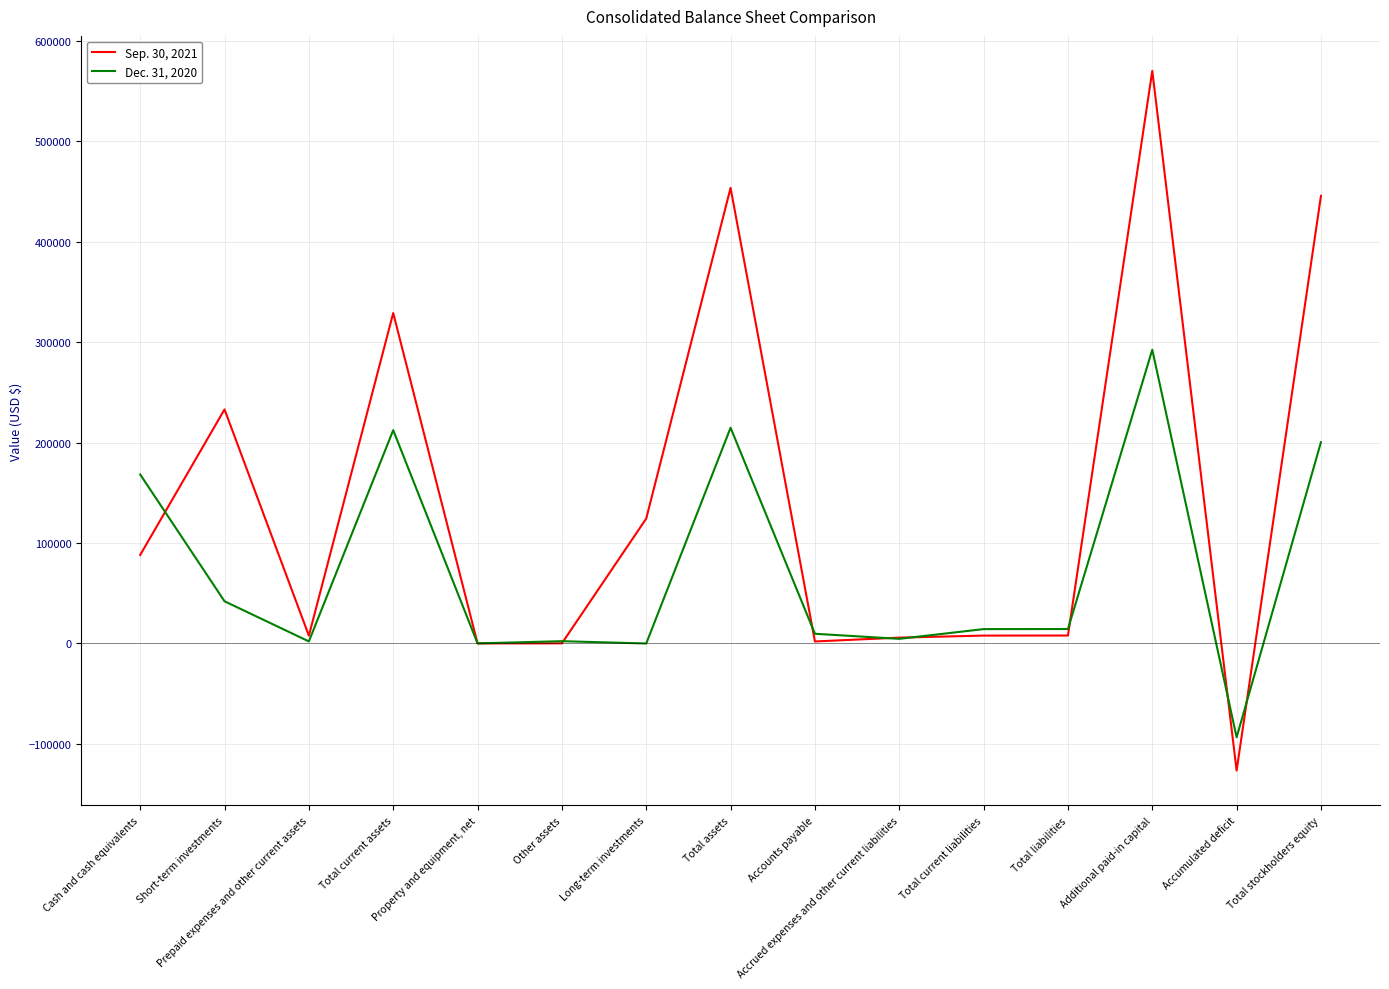

What is the lowest value of the Sep. 30, 2021 series?

-126395